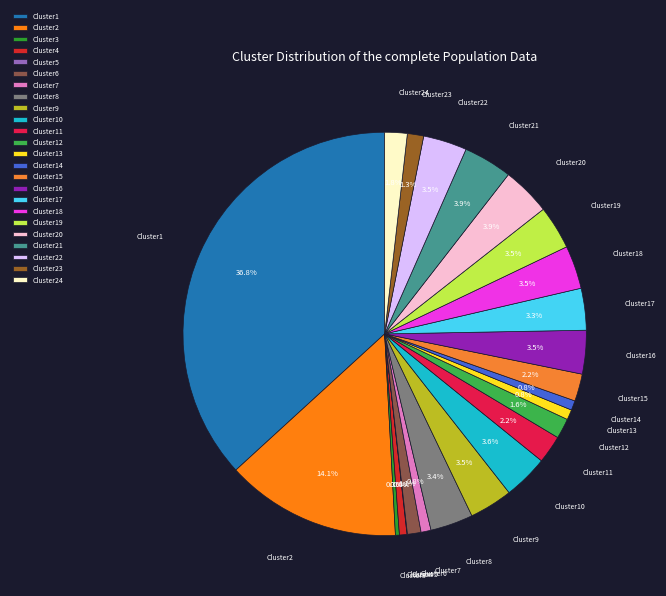

Is there any slice that represents more than half of the pie?

No